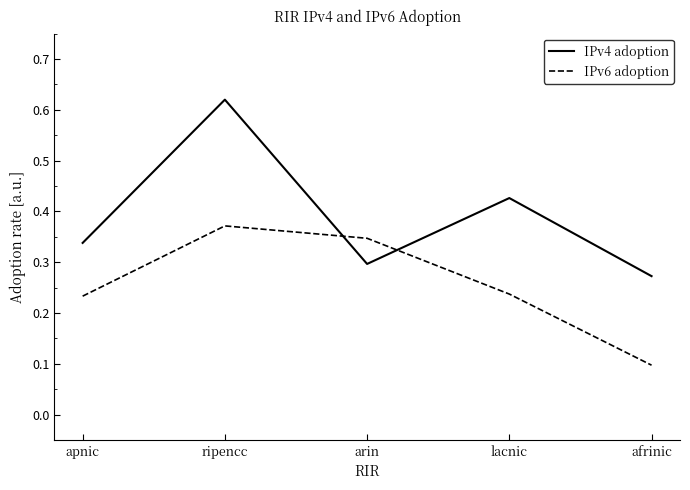

Which series has the largest total across all categories?

IPv4 adoption